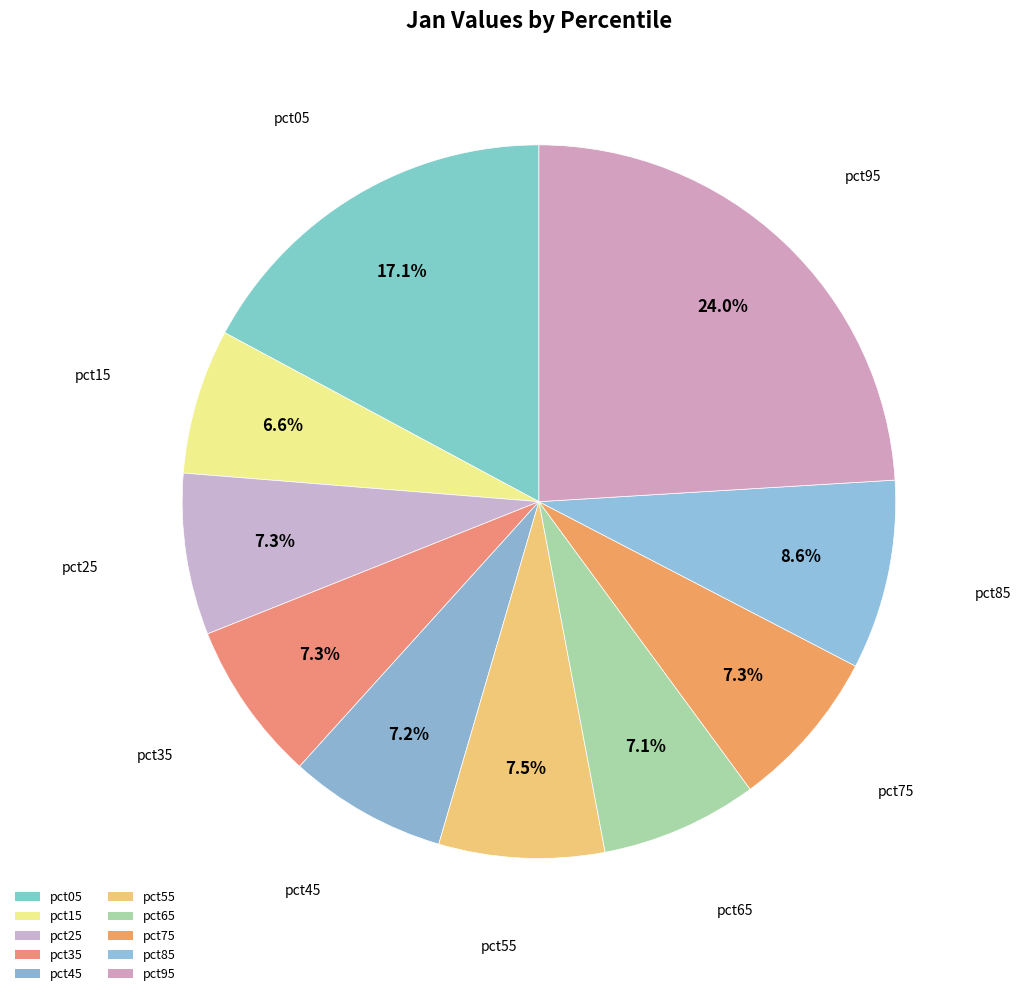

Combined, do pct05 and pct25 account for over 50%?

No